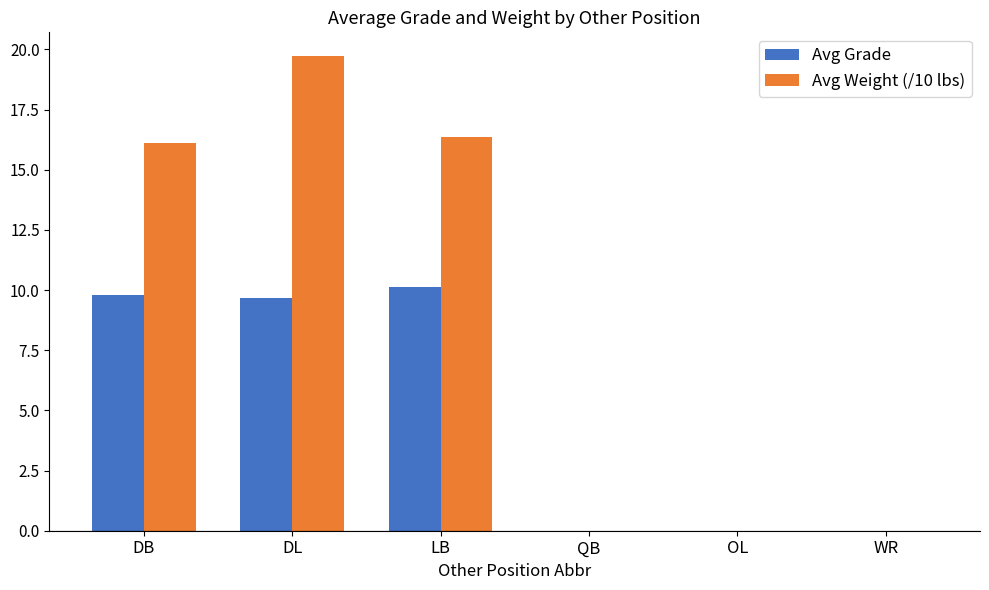

Does the chart contain stacked bars?

No